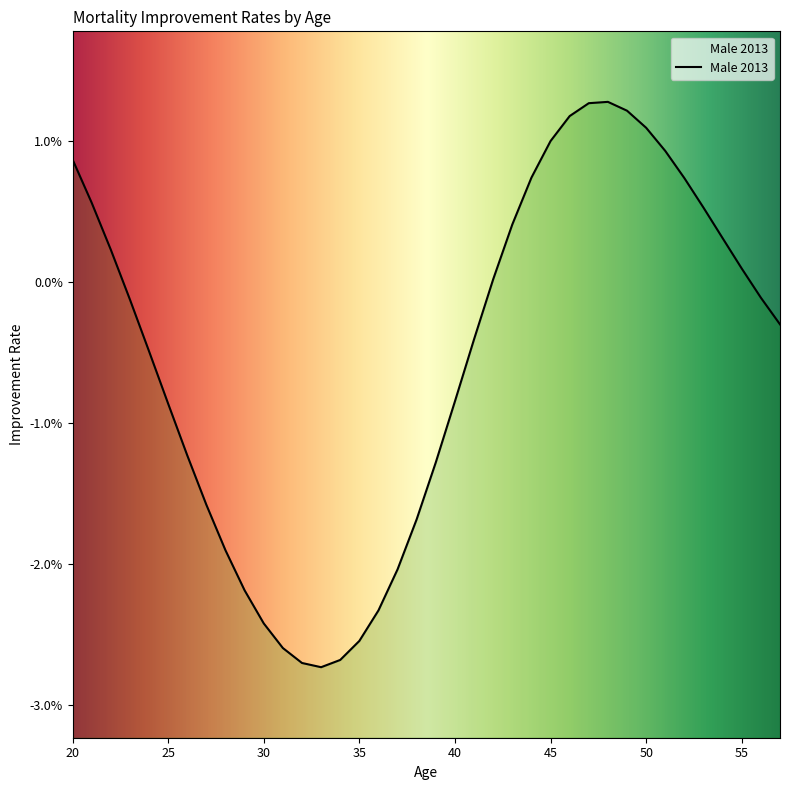

Is this an area chart (filled region under the line)?

No